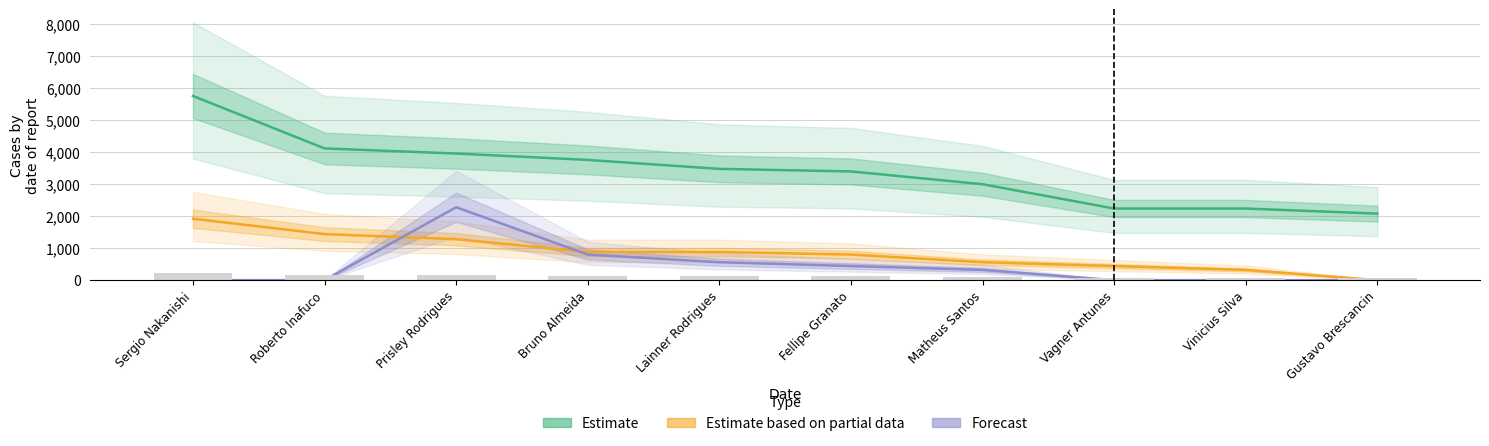

Reading right to left, transcribe all the data shown in this chart.

Estimate: Gustavo Brescancin=2080	Vinicius Silva=2240	Vagner Antunes=2240	Matheus Santos=3000	Fellipe Granato=3400	Lainner Rodrigues=3480	Bruno Almeida=3760	Prisley Rodrigues=3960	Roberto Inafuco=4120	Sergio Nakanishi=5760
Estimate based on partial data: Gustavo Brescancin=0	Vinicius Silva=320	Vagner Antunes=440	Matheus Santos=560	Fellipe Granato=800	Lainner Rodrigues=880	Bruno Almeida=880	Prisley Rodrigues=1280	Roberto Inafuco=1440	Sergio Nakanishi=1920
Forecast: Gustavo Brescancin=0	Vinicius Silva=0	Vagner Antunes=0	Matheus Santos=320	Fellipe Granato=440	Lainner Rodrigues=560	Bruno Almeida=800	Prisley Rodrigues=2280	Roberto Inafuco=0	Sergio Nakanishi=0